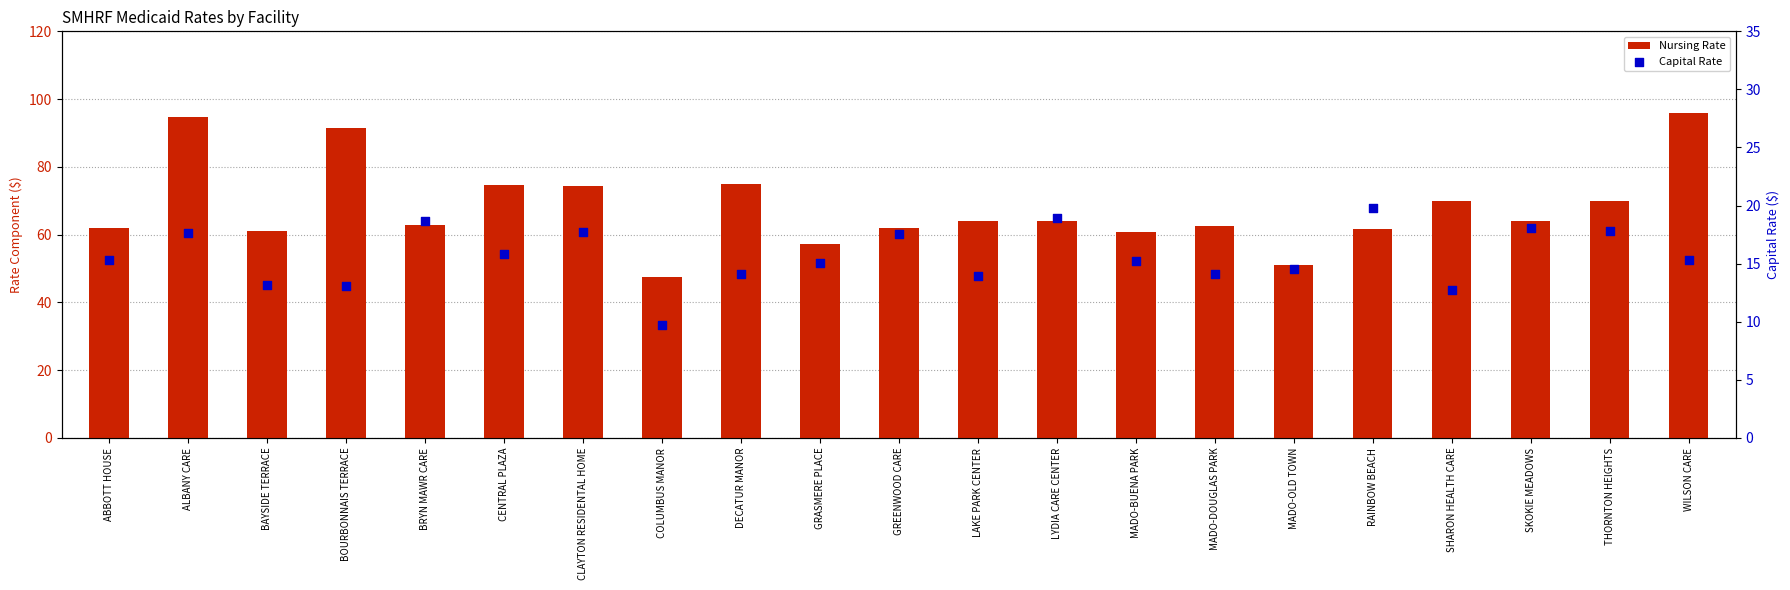

Which series contains the highest Y value?

Nursing Rate